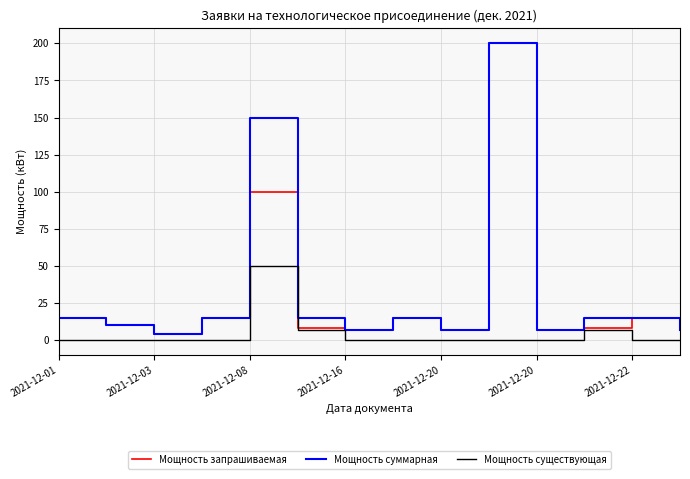

What is the maximum value for Мощность запрашиваемая?

200